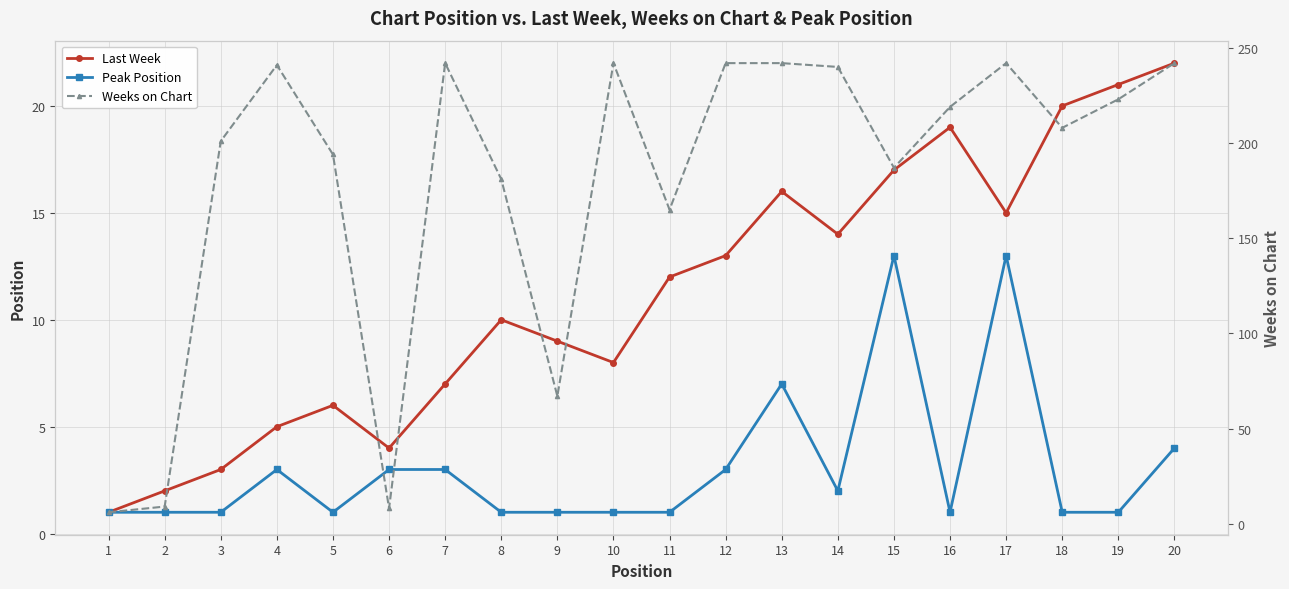

Is it true that Weeks on Chart equals 131 at 18?

False